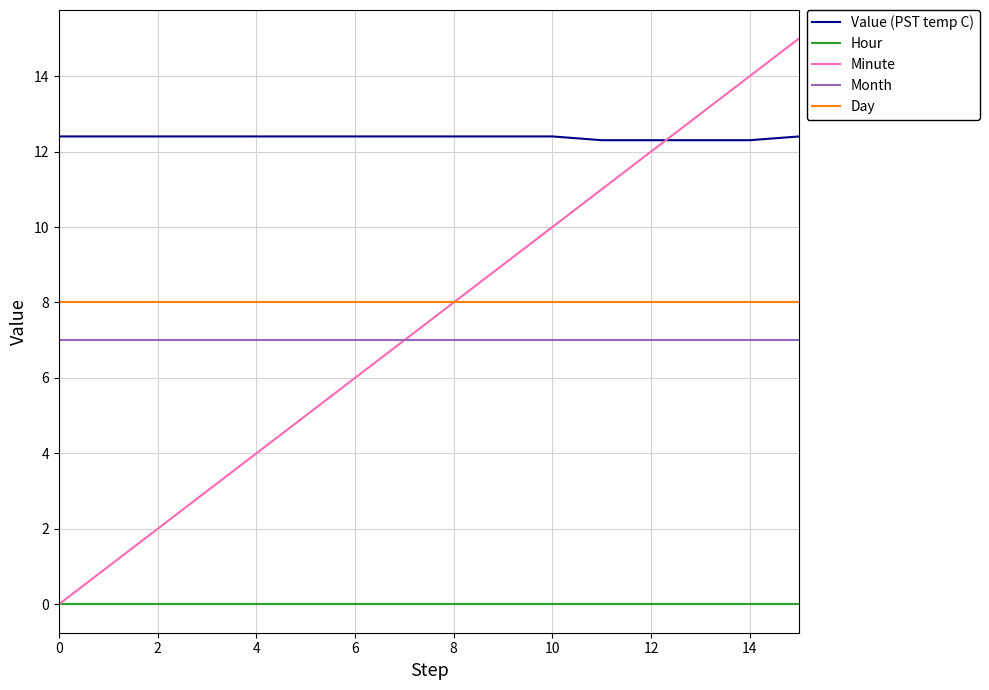

Which series has the largest range (max minus min)?

Minute